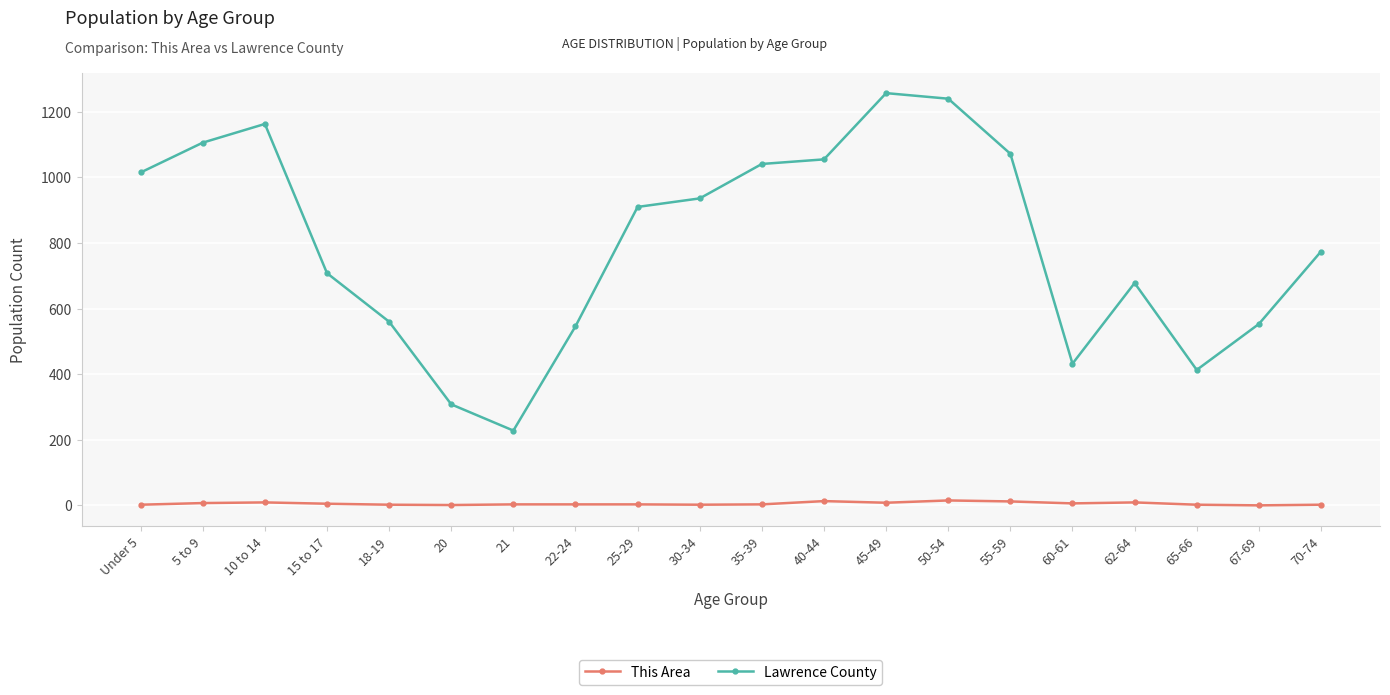

How many interior local valleys does the Lawrence County series have?

3